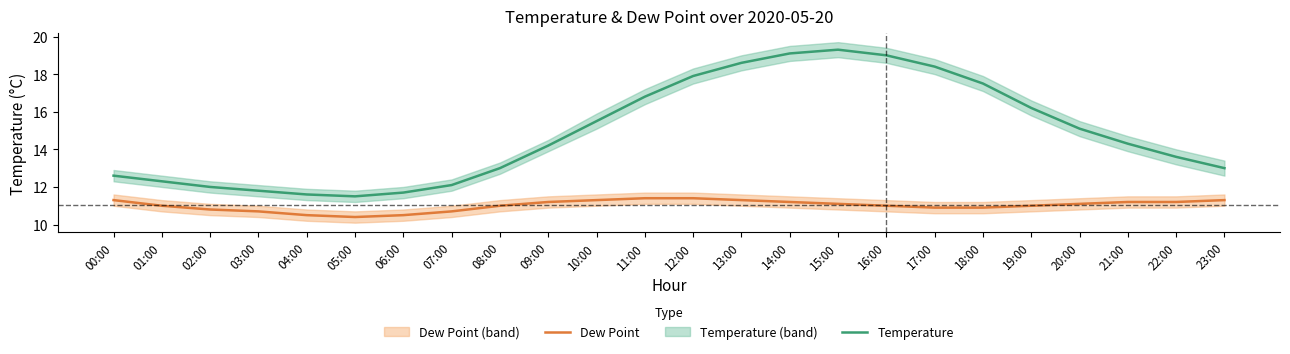

What value does the Temperature series have at 17:00?

18.4